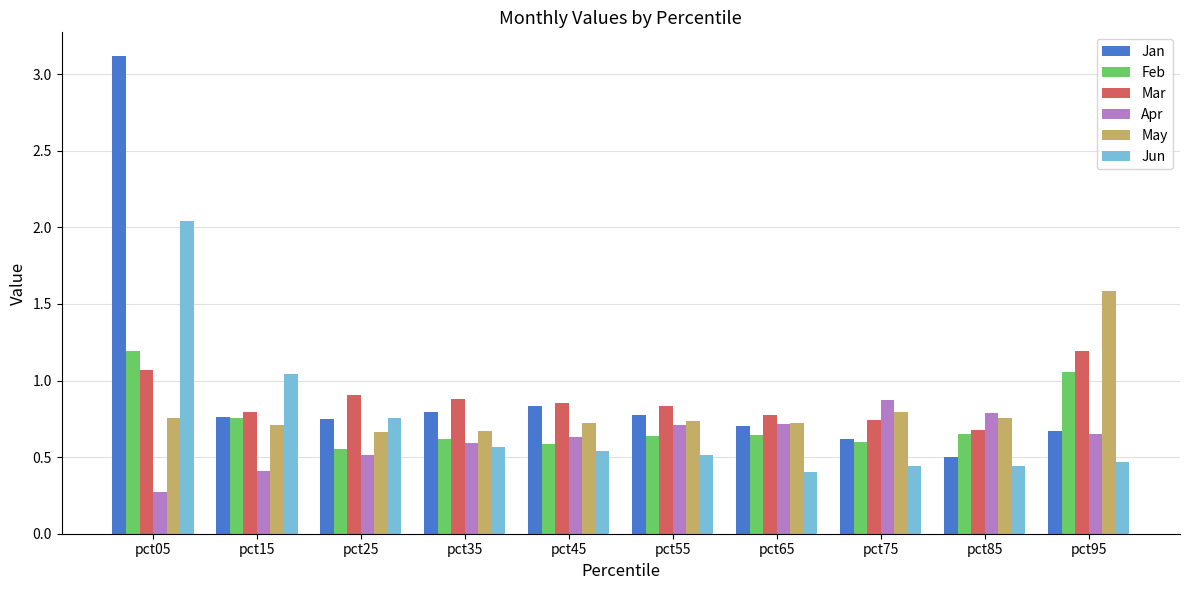

What is the sum of all Jun values?

7.2